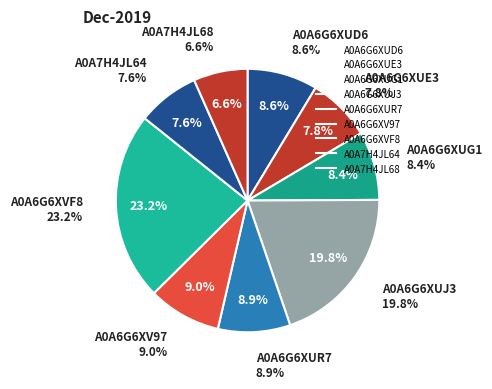

To the nearest percent, what percentage of the pie is A0A6G6XUD6?

9%